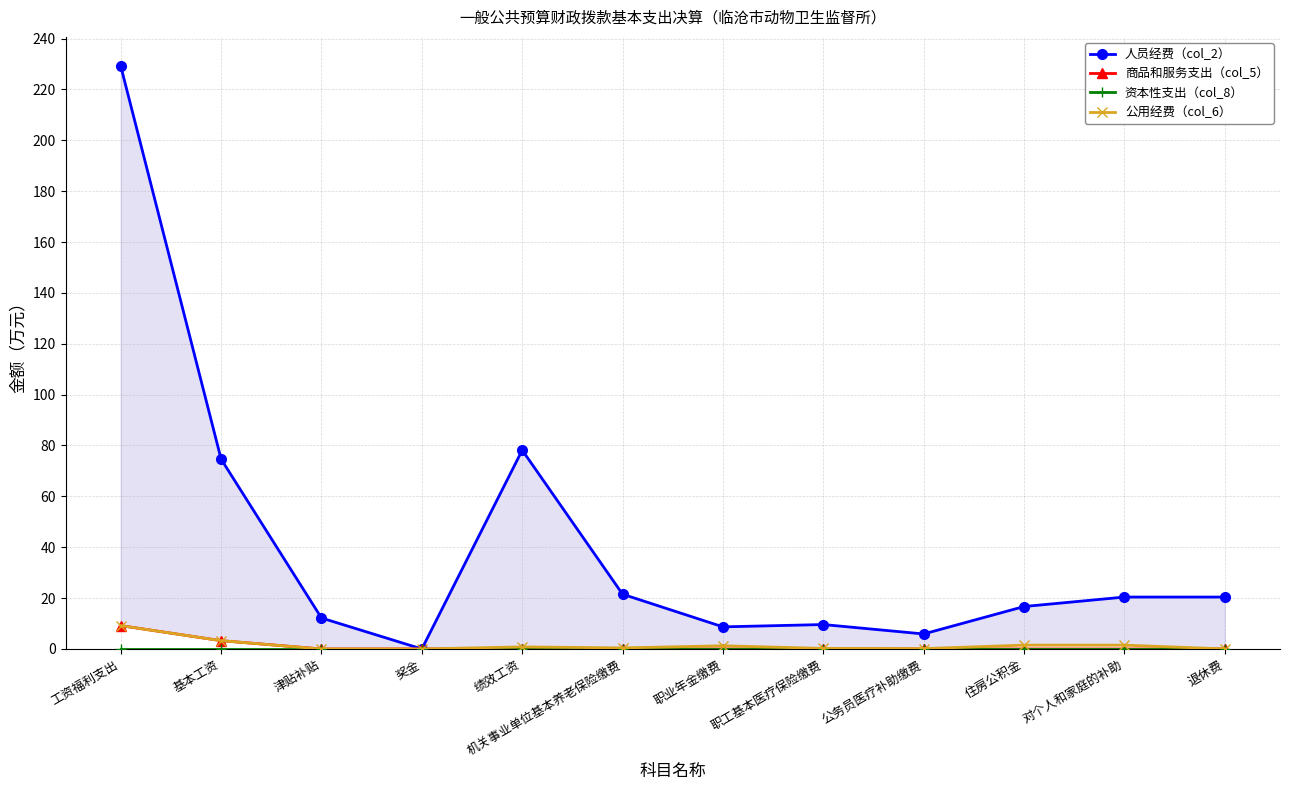

At which category does the chart reach its peak across all series?

工资福利支出